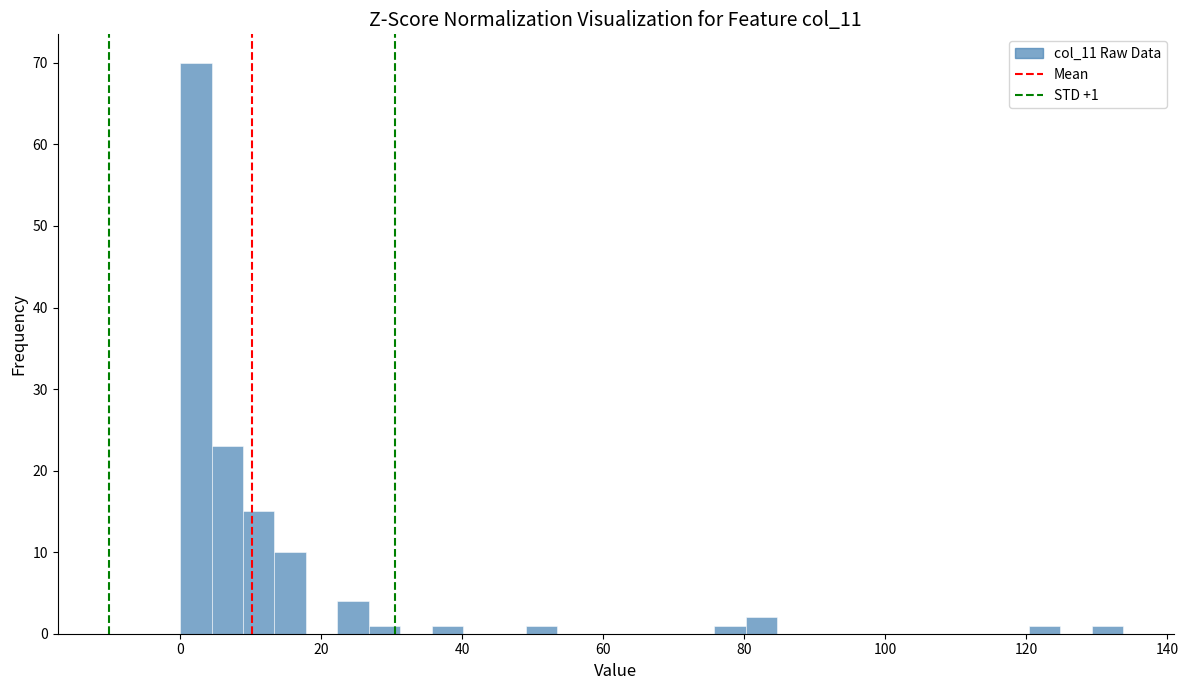

Around what value on the x-axis is the tallest bar? Give the approximate position of its centre, as read against the axis.

2